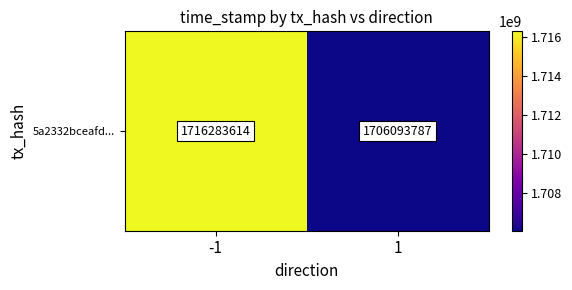

The value at 1 is 1088768747. True or false?

False